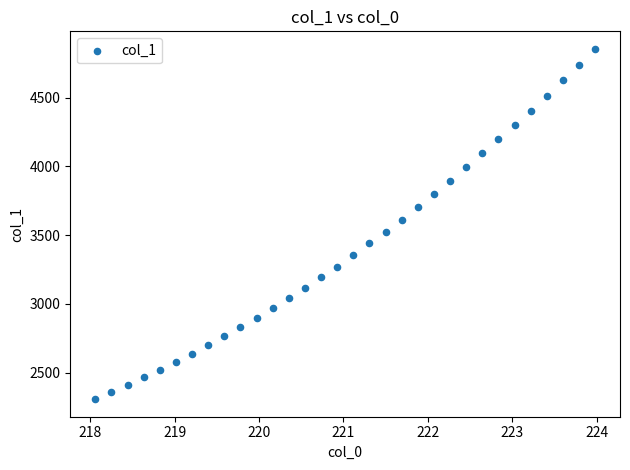

What is the range of X values (max minus min)?

5.9